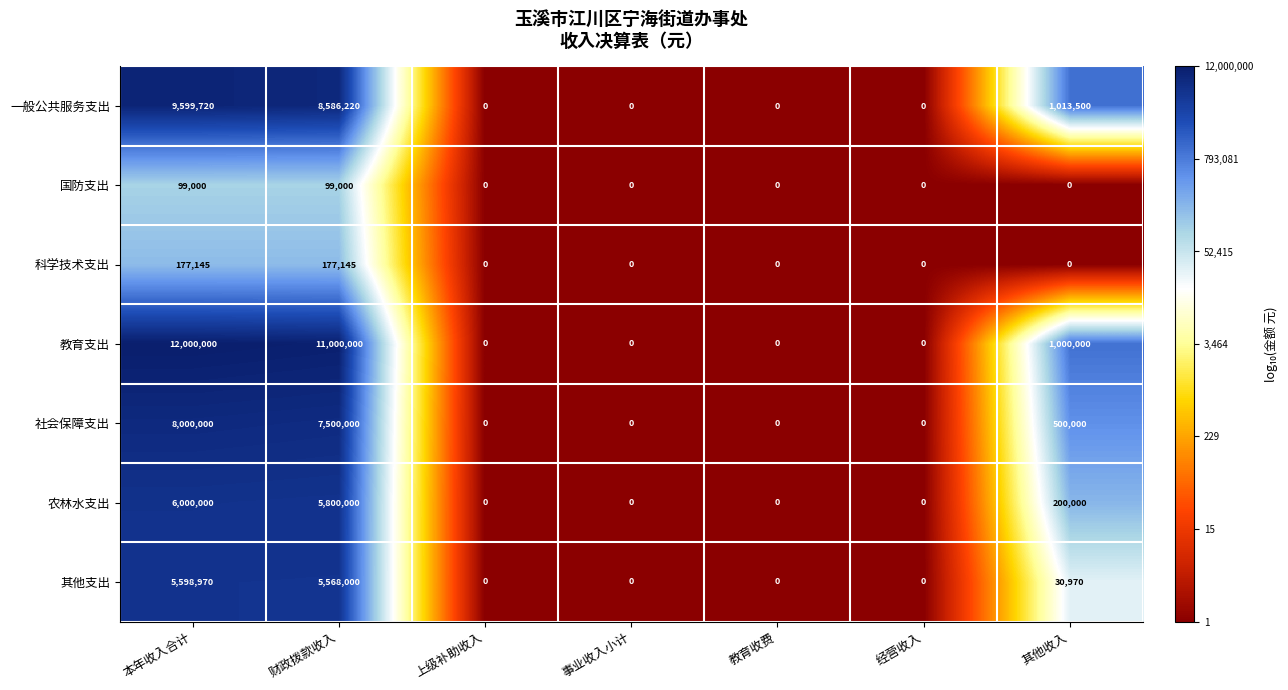

The 教育支出 series shows 3739752 at 上级补助收入. True or false?

False